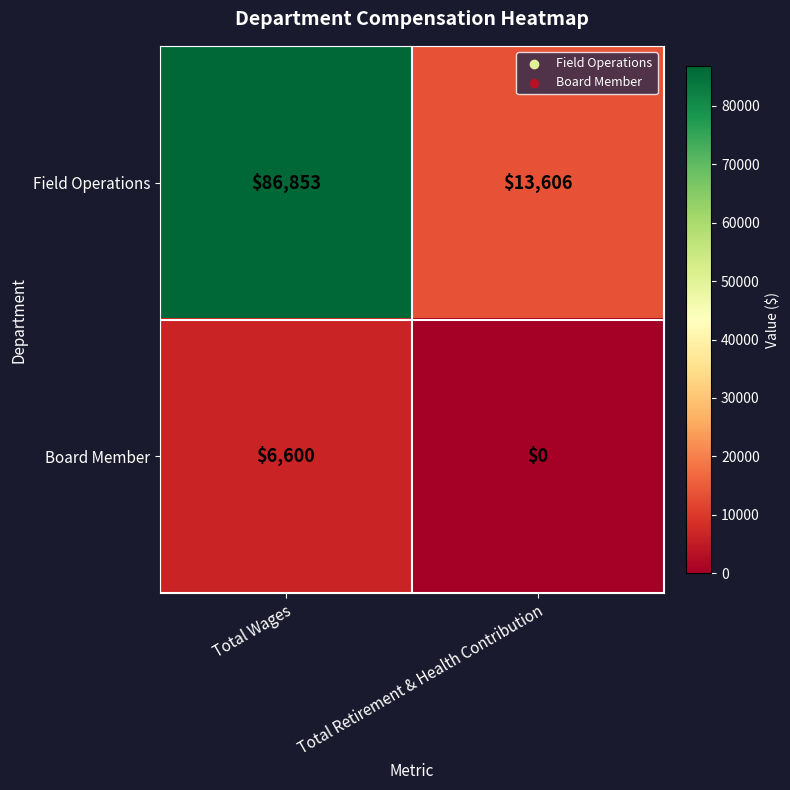

What is the spread (max minus min) of values at Total Retirement & Health Contribution?

13606